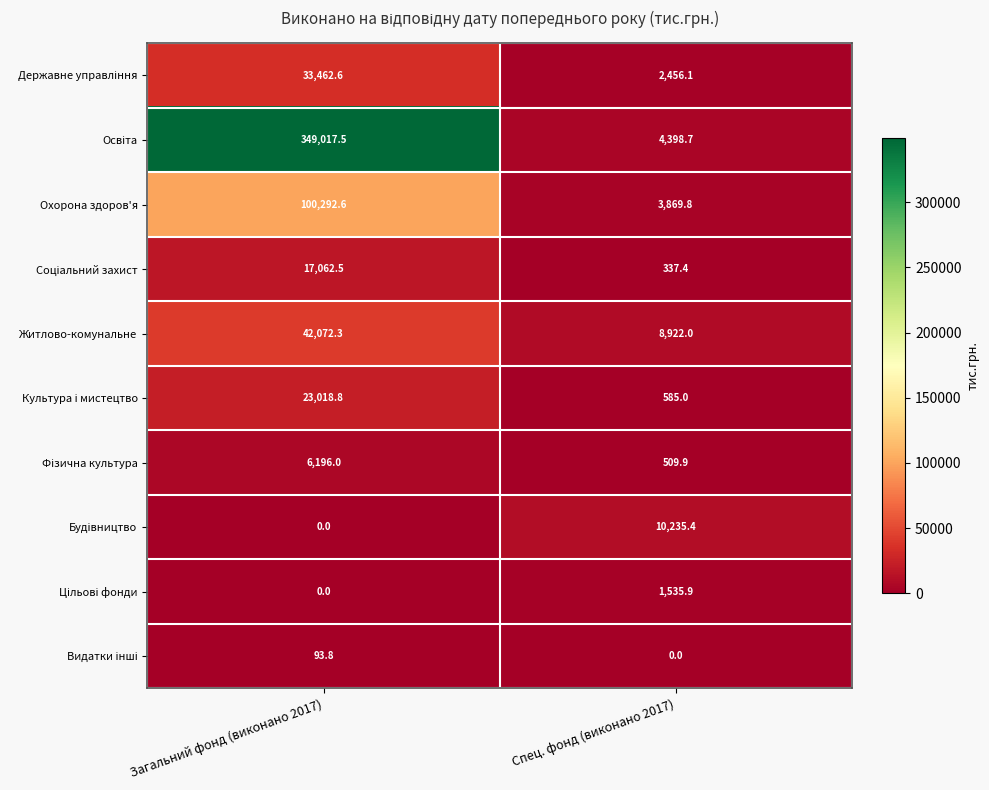

What is the difference between the highest and lowest values at Спец. фонд (виконано 2017)?

10235.4